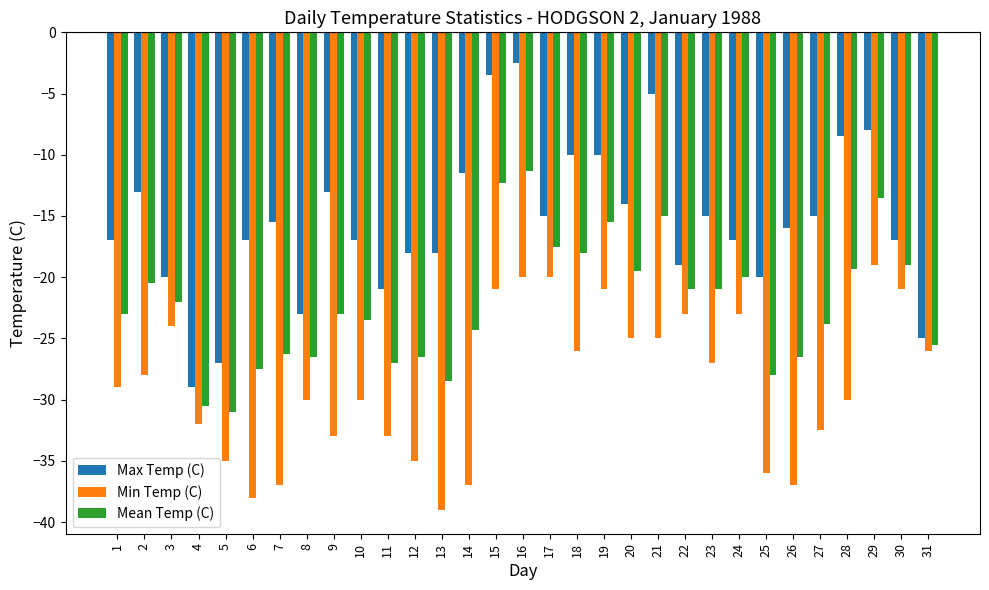

What is the value of the Min Temp (C) bar at the 25th from the left?

-36.0